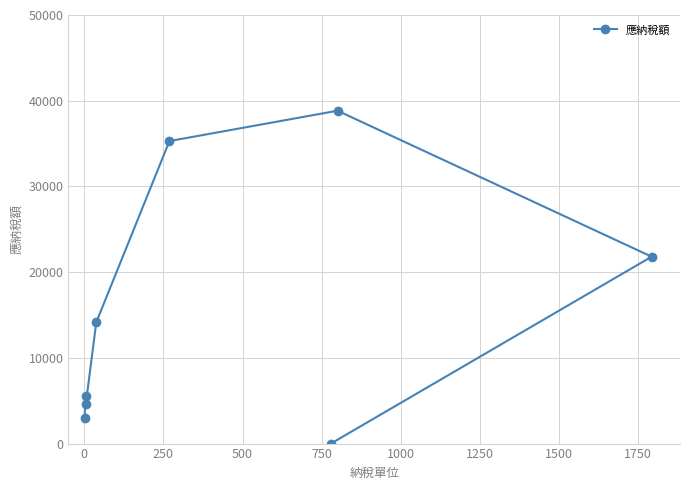

How many interior local peaks (higher than both neighbors) does the data have?

2